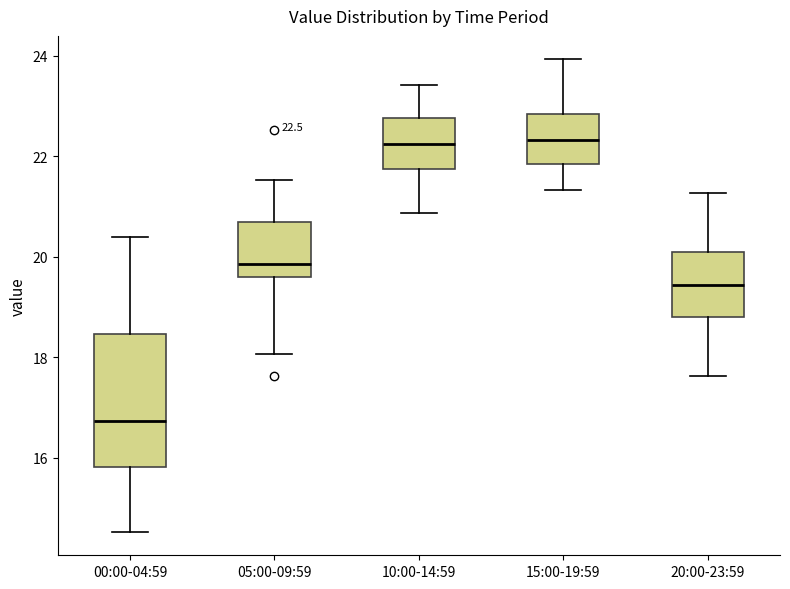

Which box has the lowest median line?

00:00-04:59